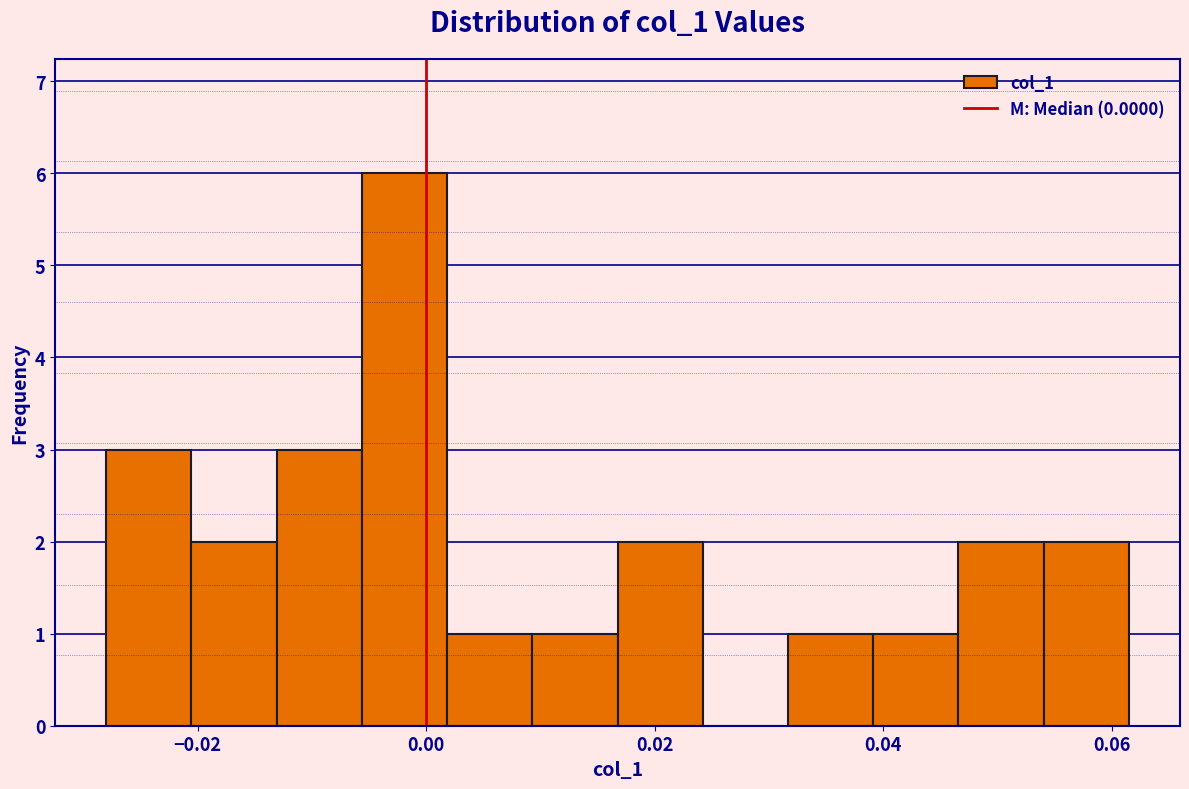

Read against the x-axis, roughly where is the centre of the tallest bar?

-0.002